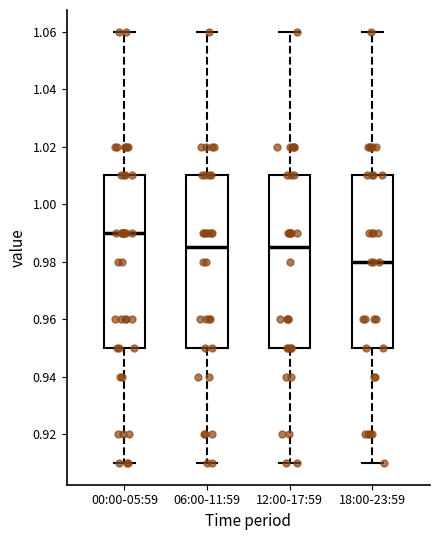

Where is the lower edge of the box for 00:00-05:59 on the y-axis? The values are not printed on the chart, so give them approximately, as read against the axis.

0.950